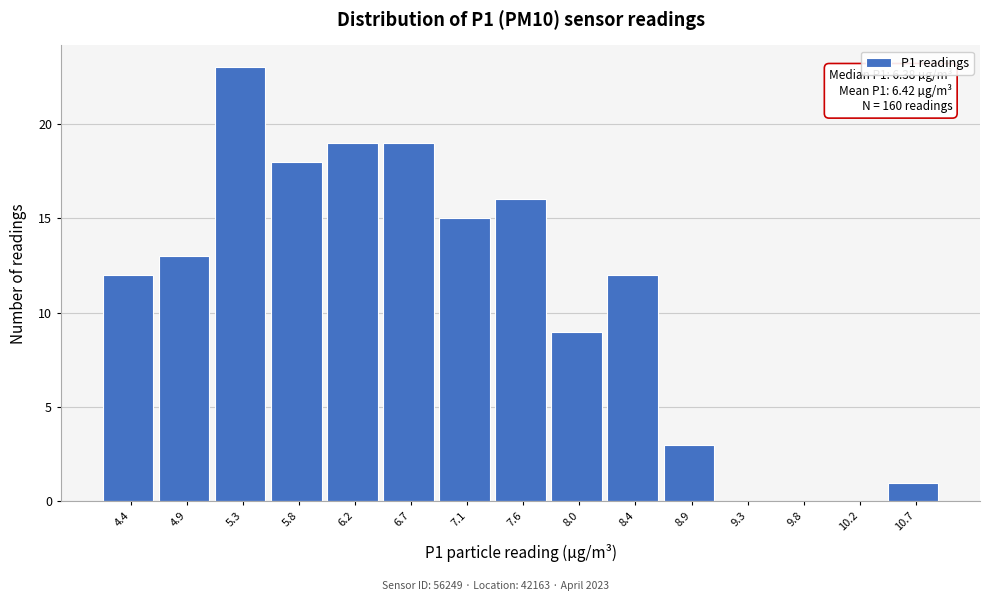

Over which range of the x-axis is the bar tallest?

5.10 to 5.55